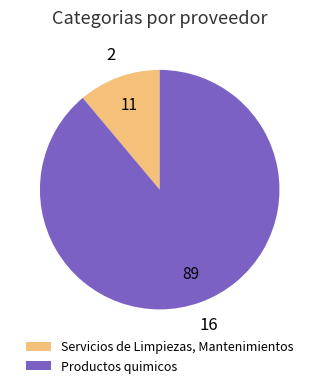

Which has a higher value, Productos quimicos or Servicios de Limpiezas, Mantenimientos?

Productos quimicos